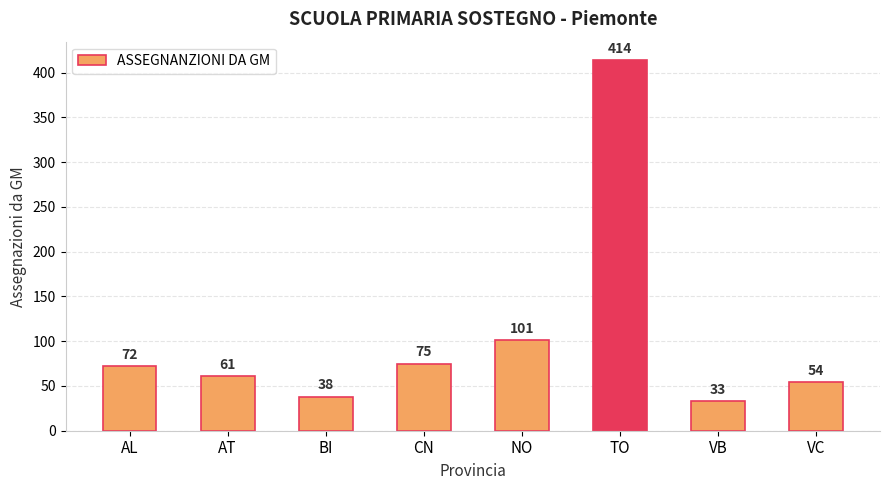

What position from the left is CN?

4